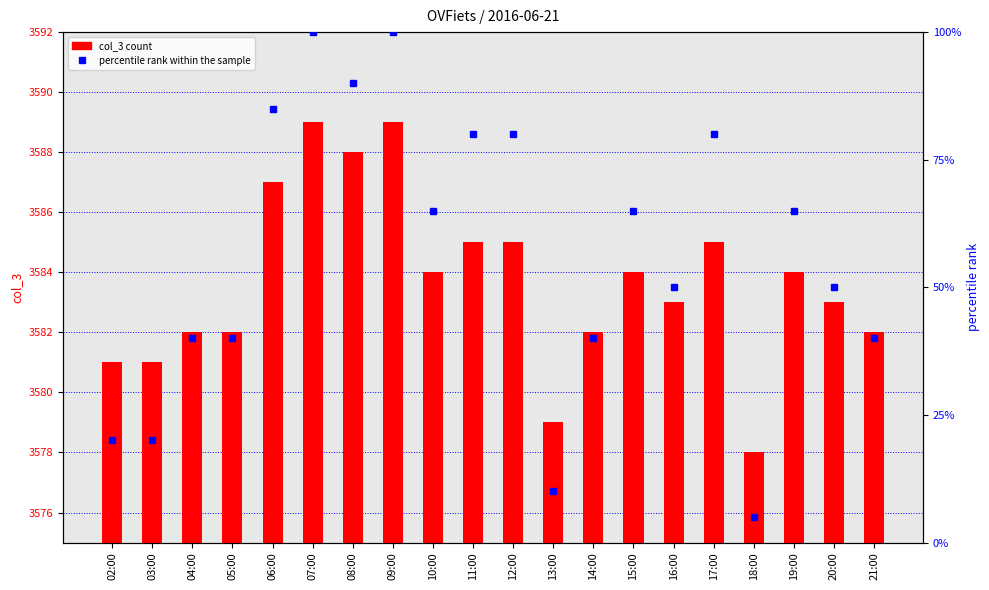

Is it true that percentile rank within the sample equals 100 at 09:00?

True